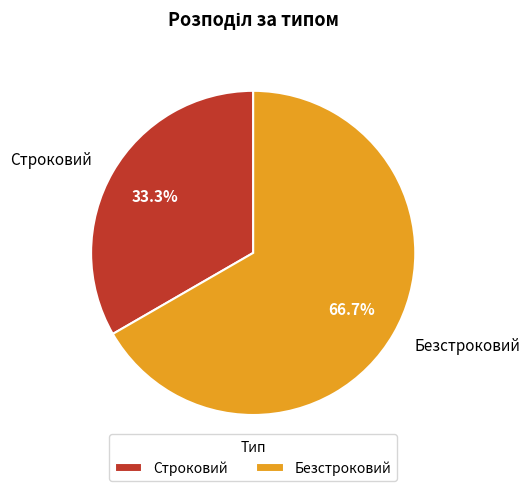

To the nearest percent, what portion does Строковий represent?

33%